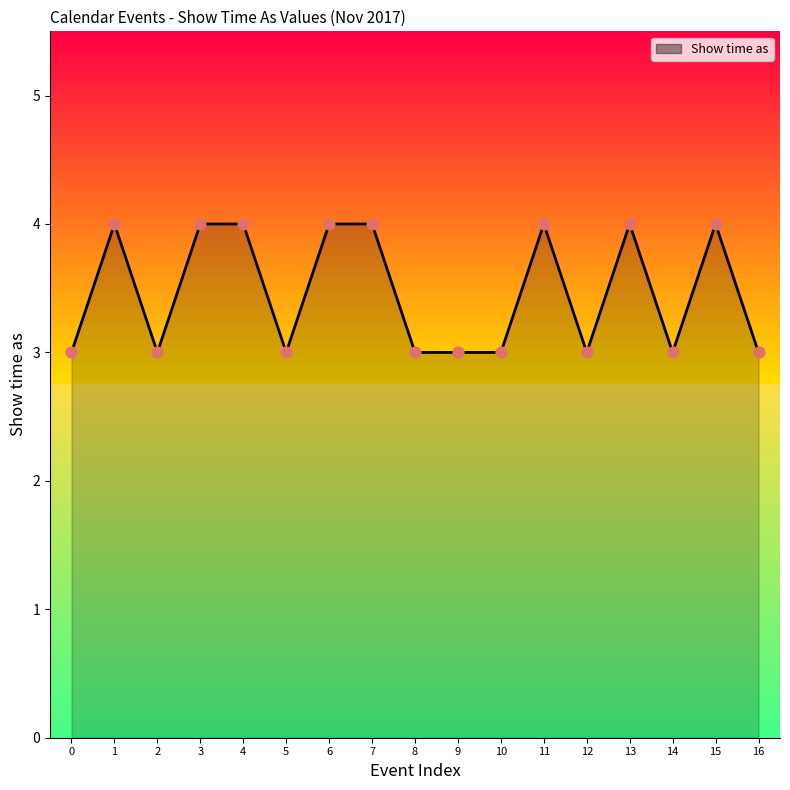

Which has a higher value, 15 or 5?

15